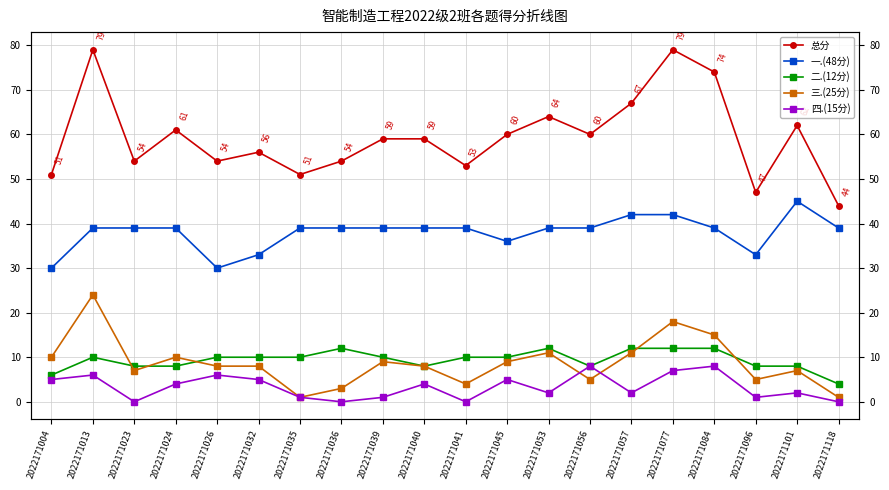

How many lines are shown in the chart?

5